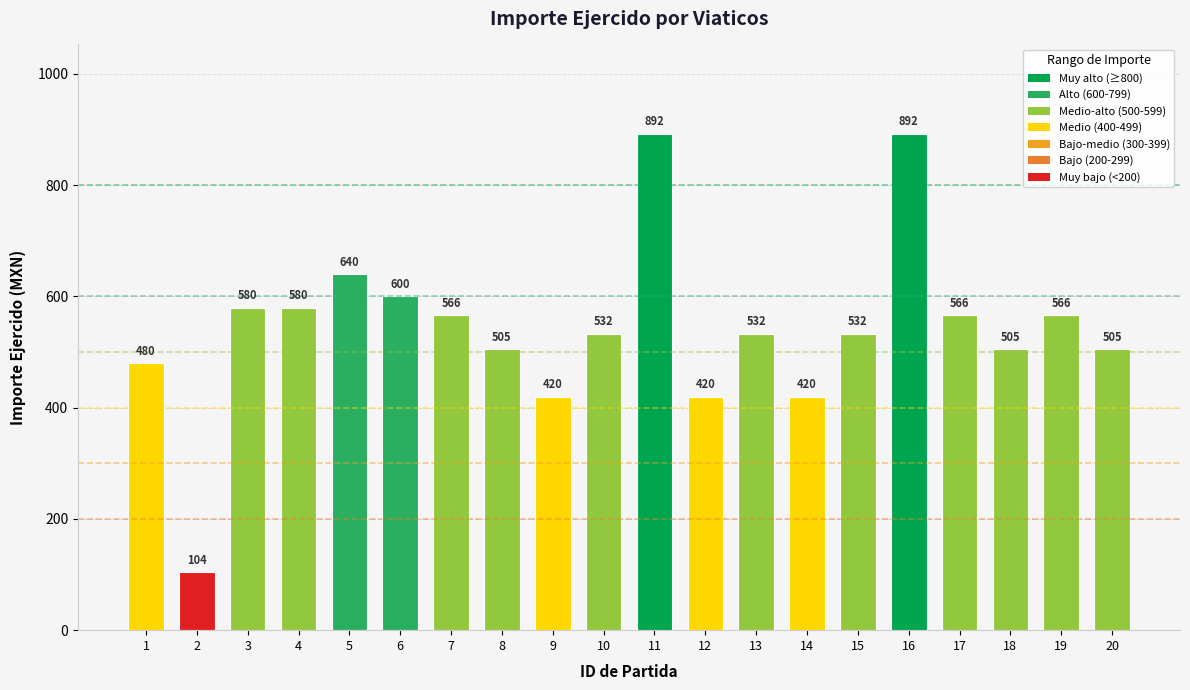

Is it true that the value at 6 is 1004.5?

False